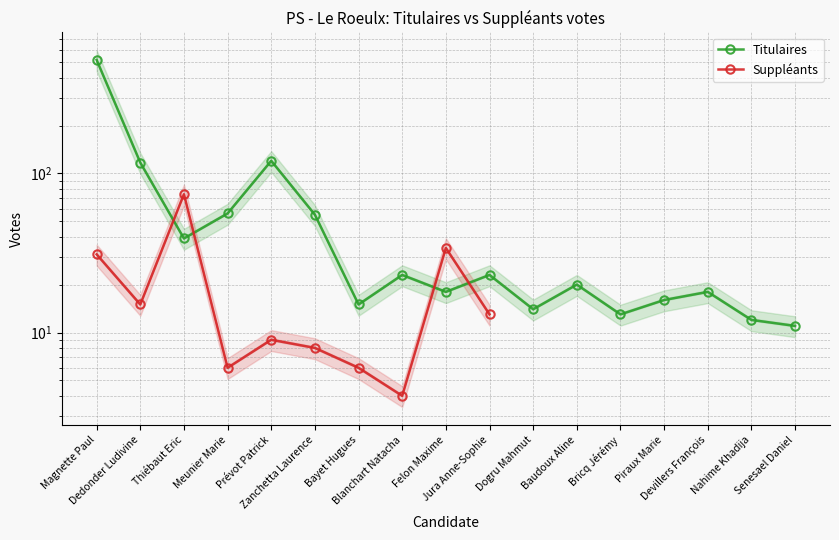

How many interior local valleys (lower than both neighbors) does the data have?

5